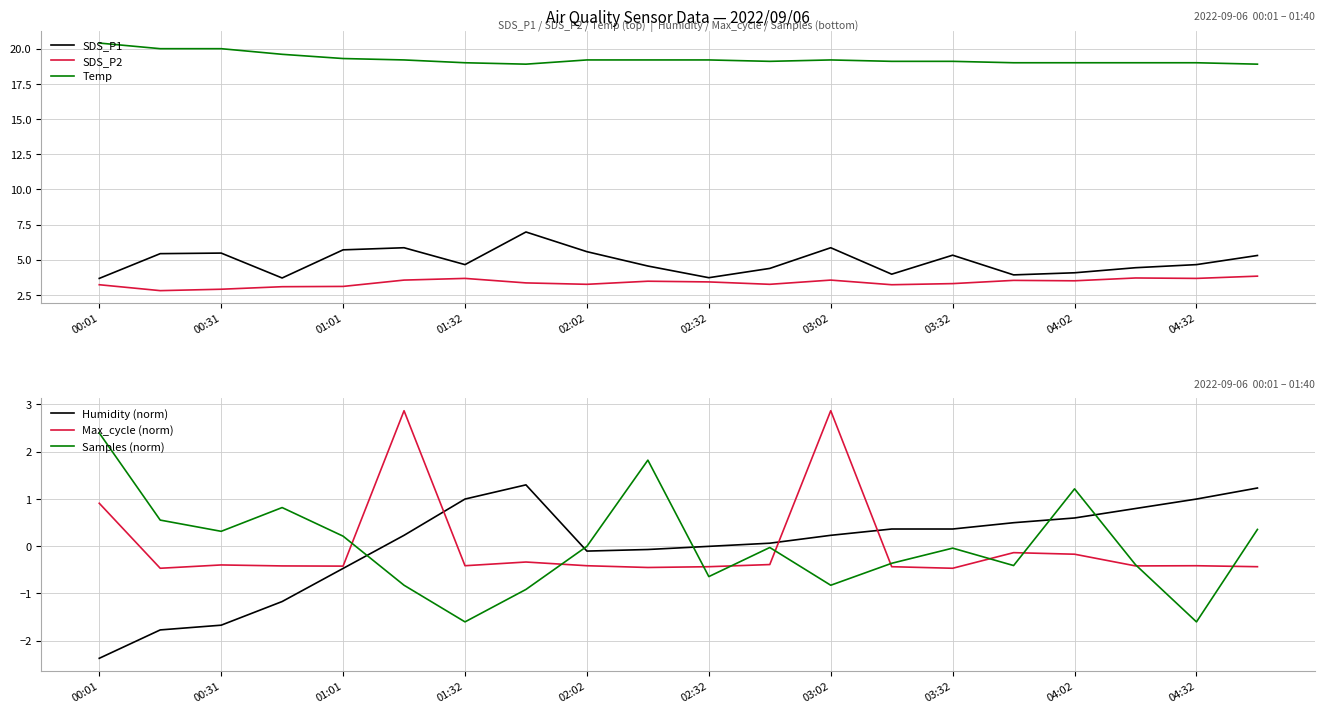

True or false: Max_cycle (norm) has a value of -0.6 at 02:02.

False